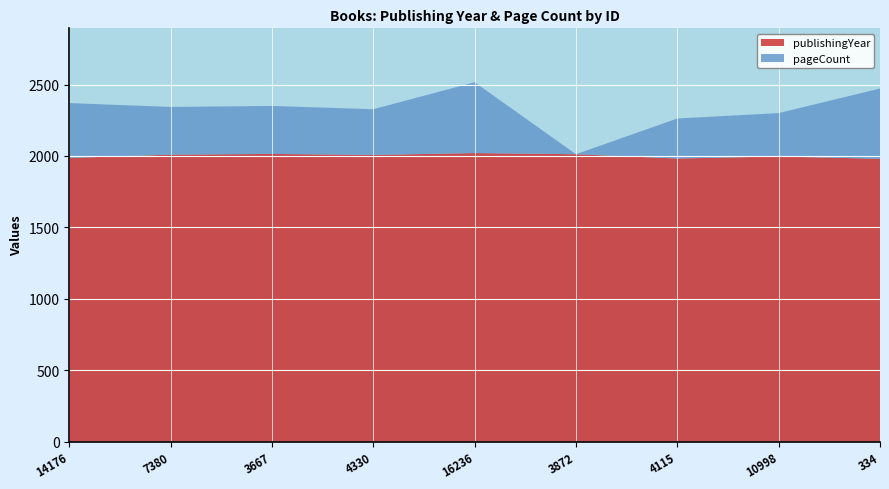

Reading right to left, extract all data points from this chart.

publishingYear: 1980	1996	1982	2012	2020	2007	2014	2009	1986
pageCount: 492	304	280	0	496	320	336	334	384